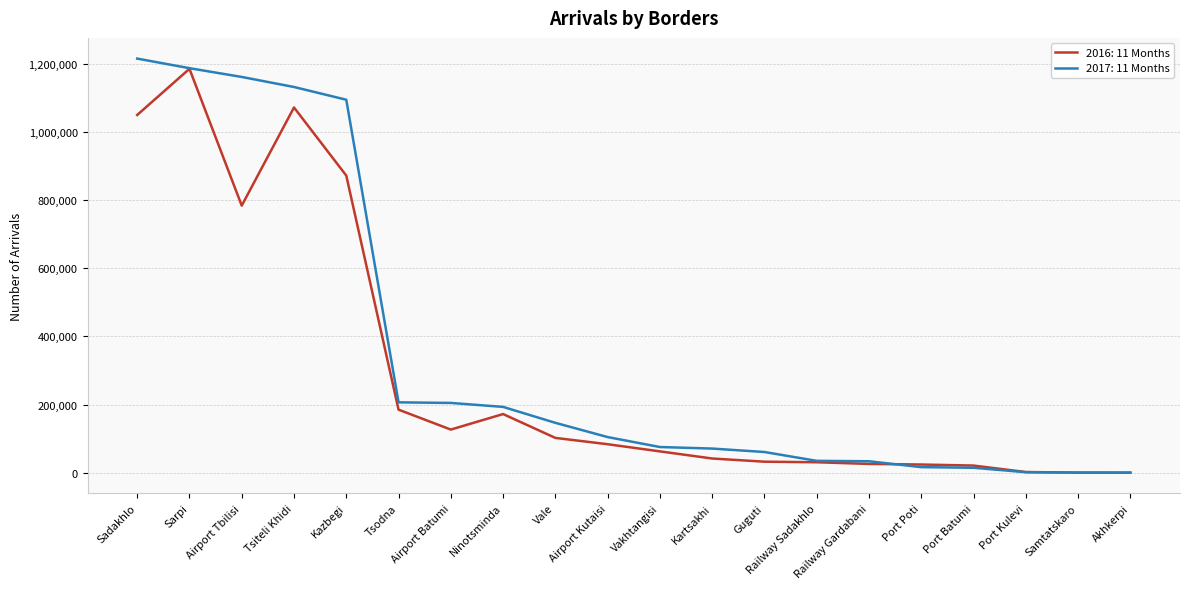

Which series has the largest total across all categories?

2017: 11 Months